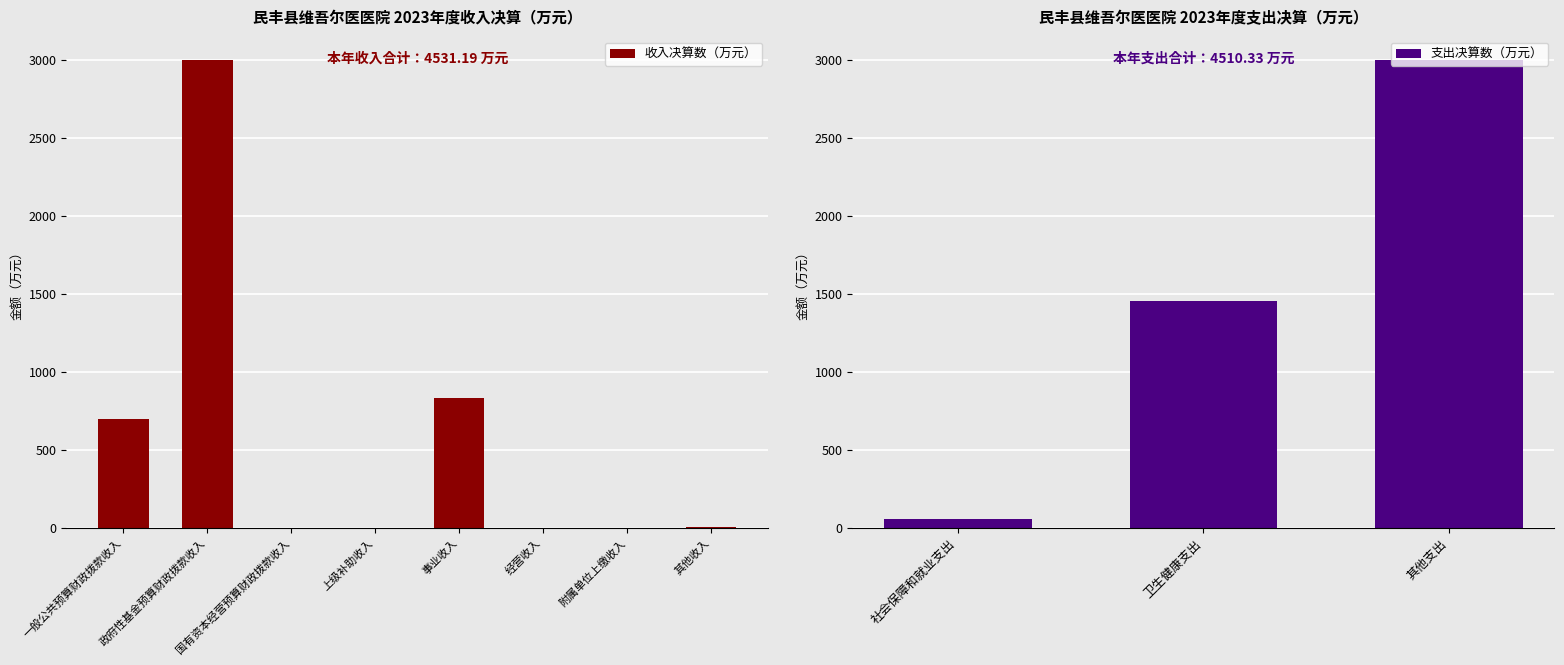

What is the change in value from 国有资本经营预算财政拨款收入 to 其他收入?

+0.1